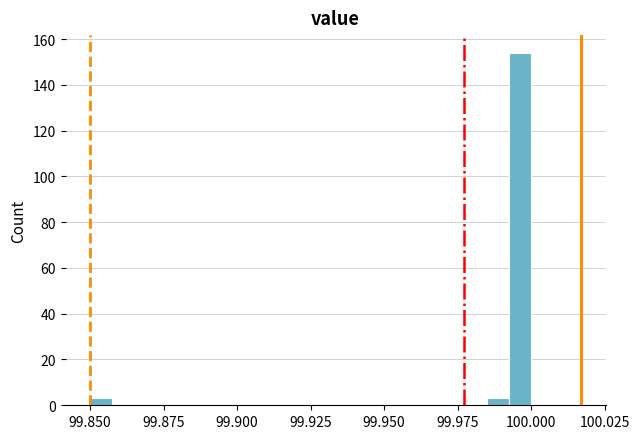

Around what value on the x-axis is the tallest bar? Give the approximate position of its centre, as read against the axis.

99.995